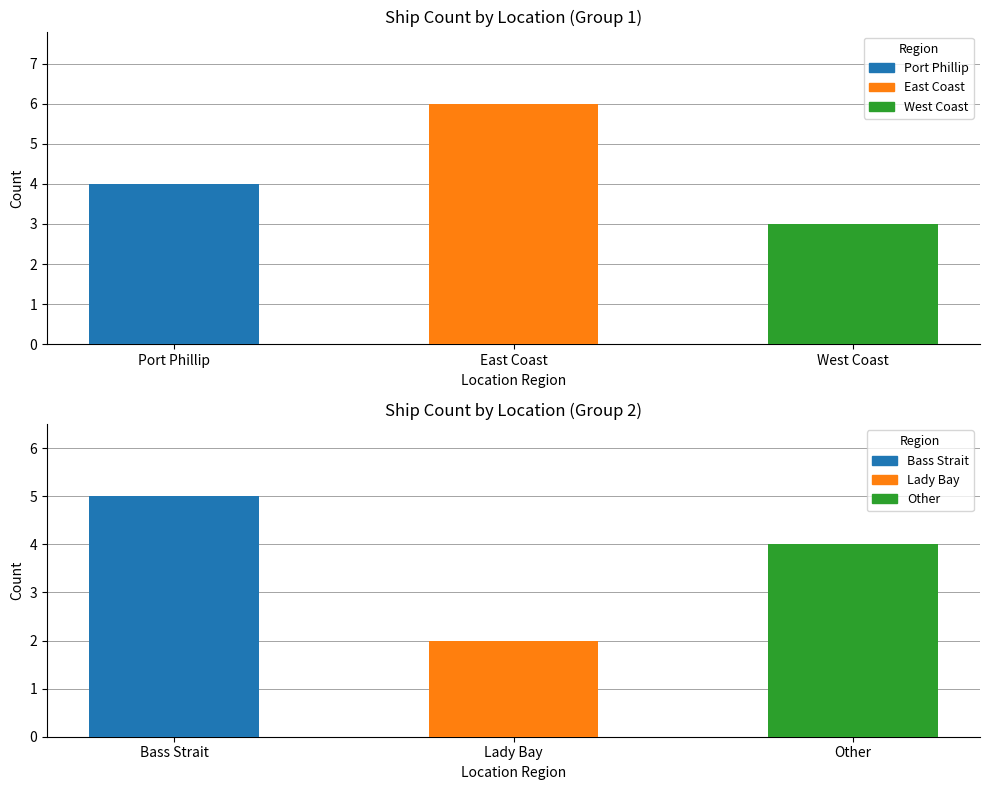

Which category has the highest value across all series?

East Coast